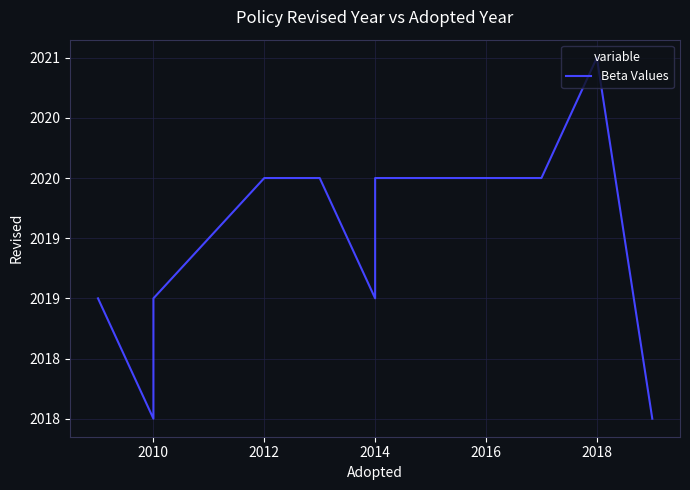

How many lines are shown in the chart?

1